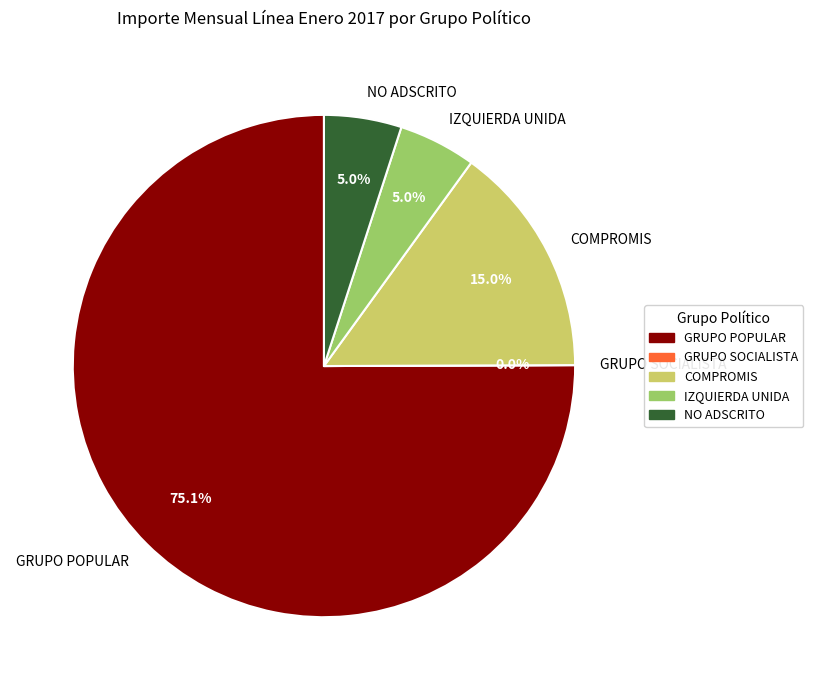

What percentage is the NO ADSCRITO slice, to the nearest percent?

5%